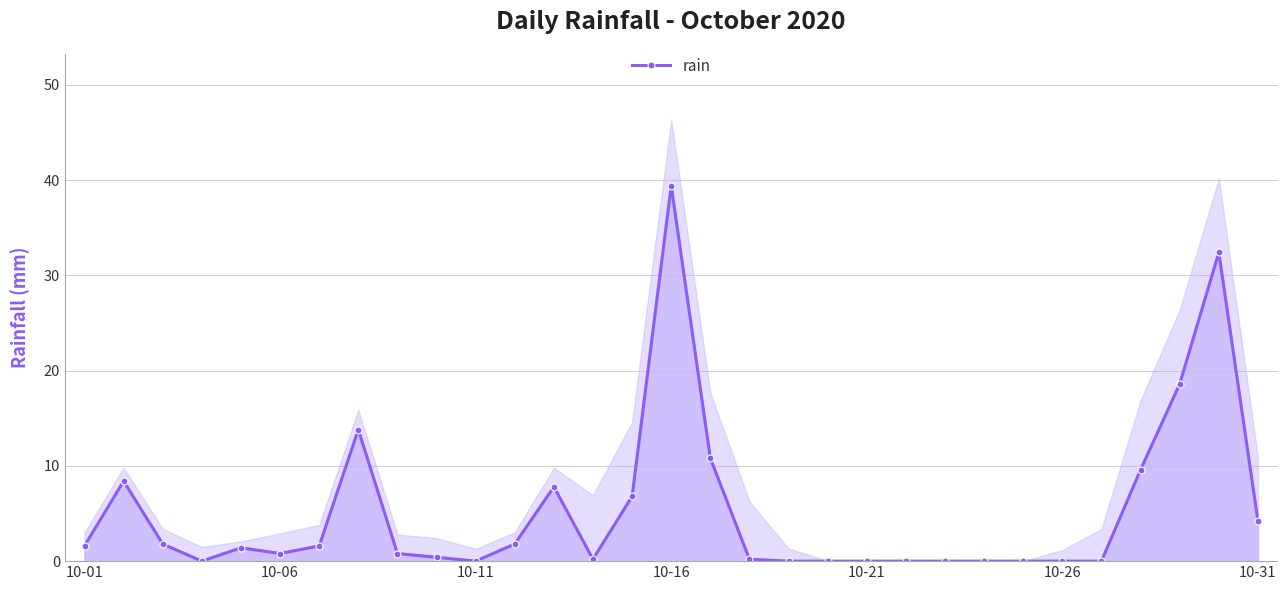

At which label does rain reach its peak?

10-16